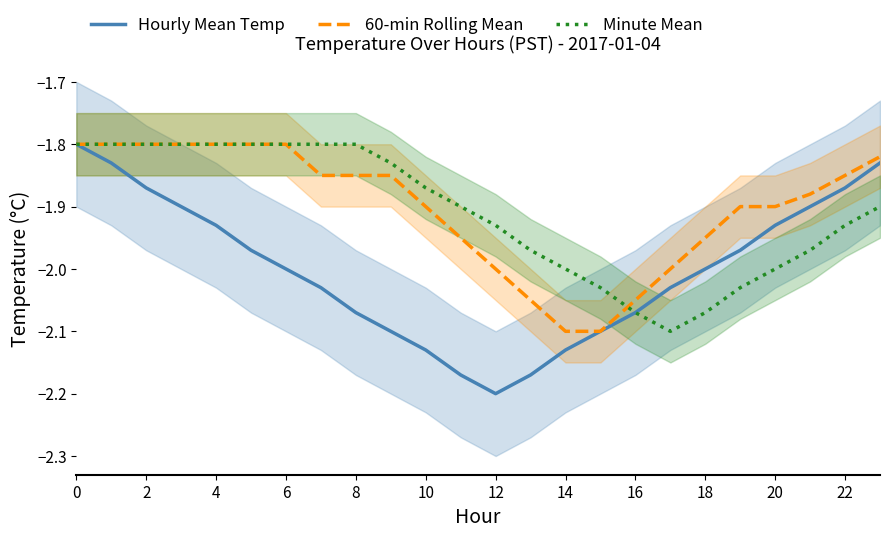

True or false: Hourly Mean Temp and 60-min Rolling Mean cross at least once.

False